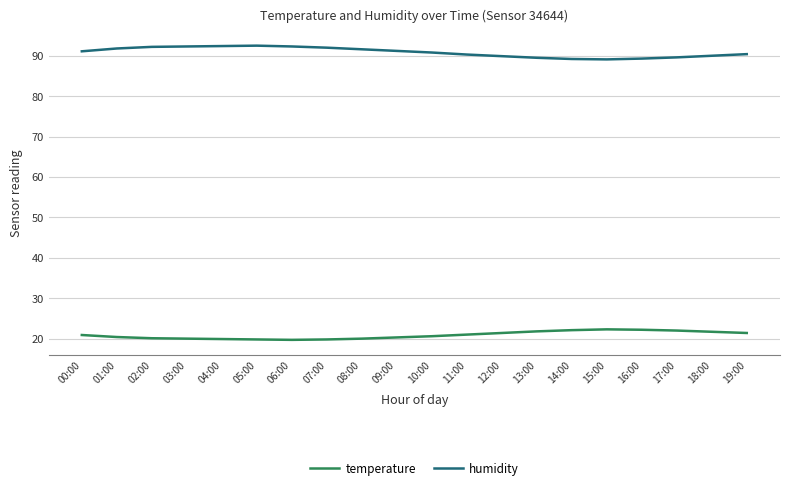

What is the difference between the humidity values at 06:00 and 15:00?

3.2